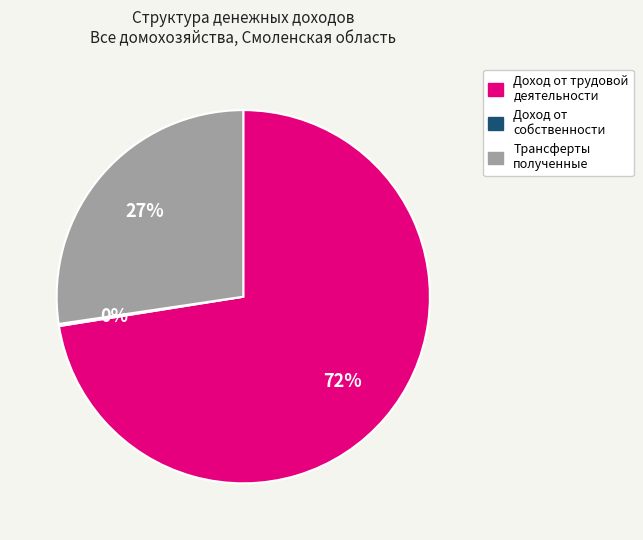

Approximately how many times larger is the value at Трансферты полученные compared to Доход от трудовой деятельности?

0.4